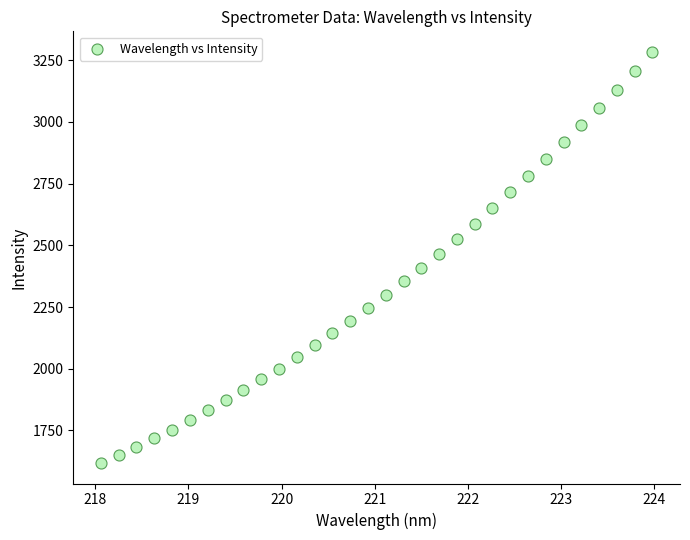

What is the range of Y values (max minus min)?

1665.9